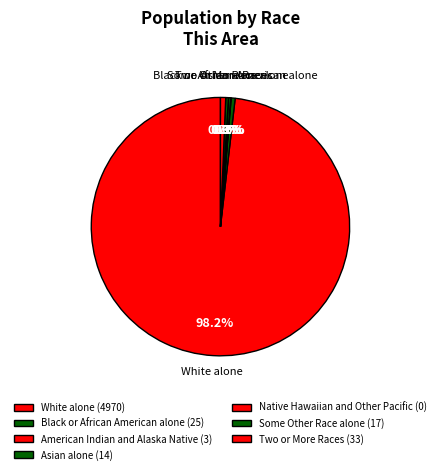

Between White alone and Some Other Race alone, which is larger?

White alone